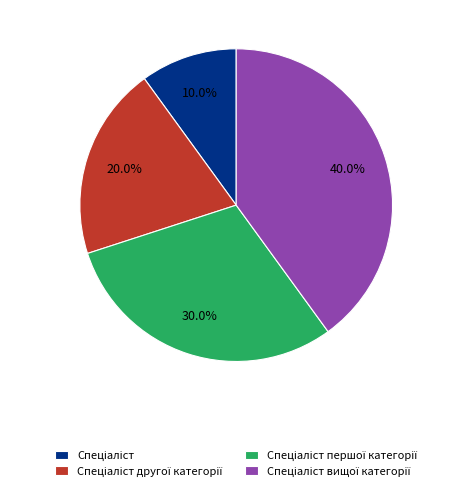

Is there a majority slice in this chart?

No